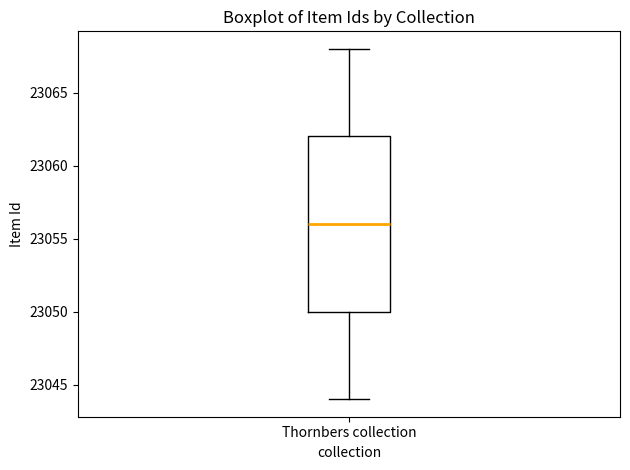

Where does the lower whisker of the box for Thornbers collection end on the y-axis? The values are not printed on the chart, so give them approximately, as read against the axis.

23044